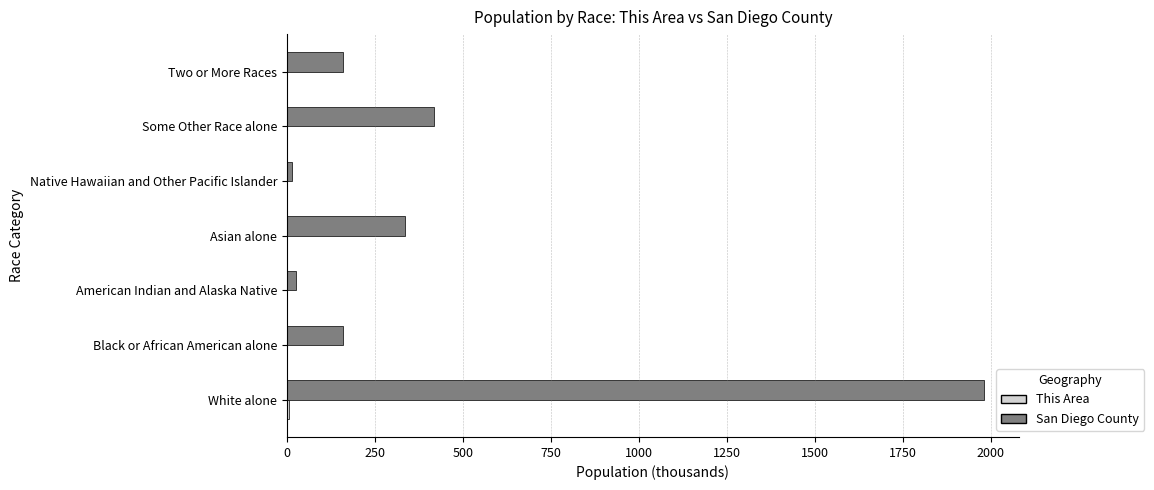

Which series has the largest total across all categories?

San Diego County